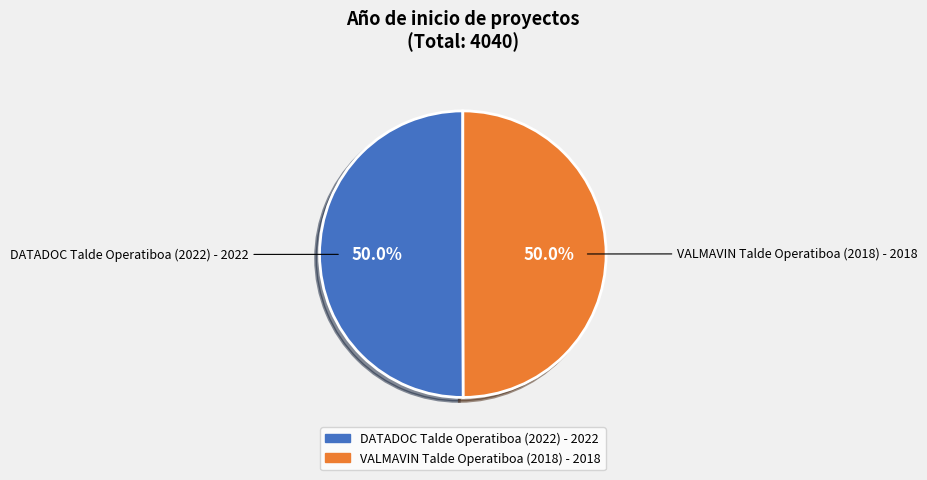

To the nearest percent, what percentage of the pie is DATADOC Talde Operatiboa (2022)?

50%